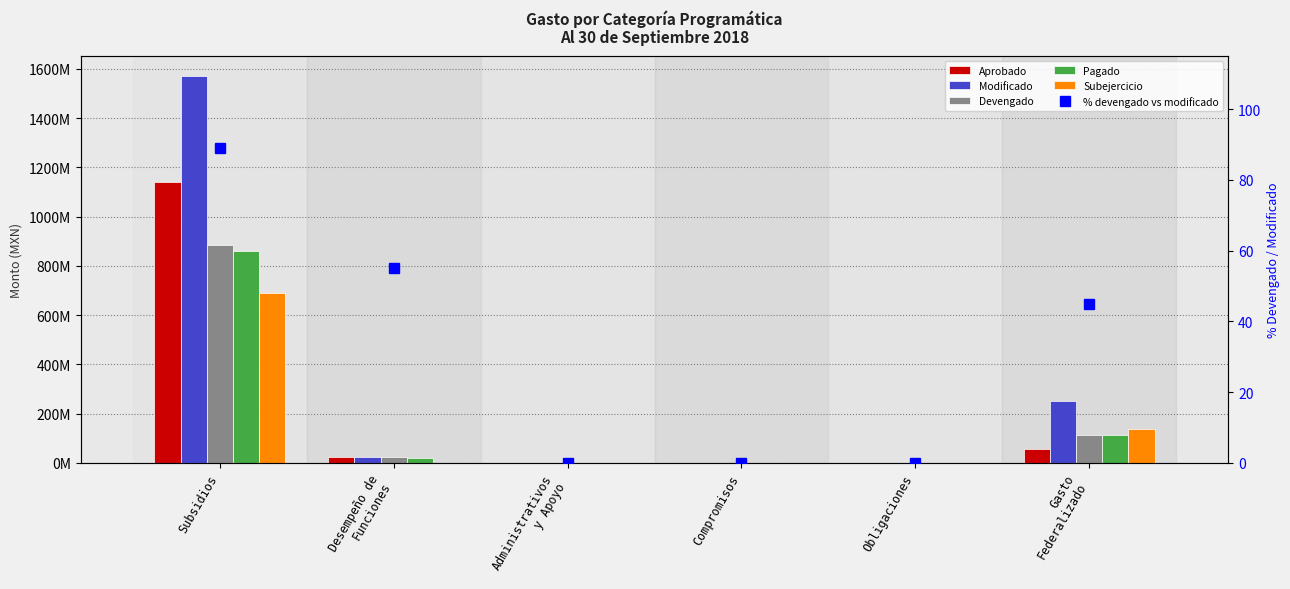

Which series has the largest total across all categories?

Modificado